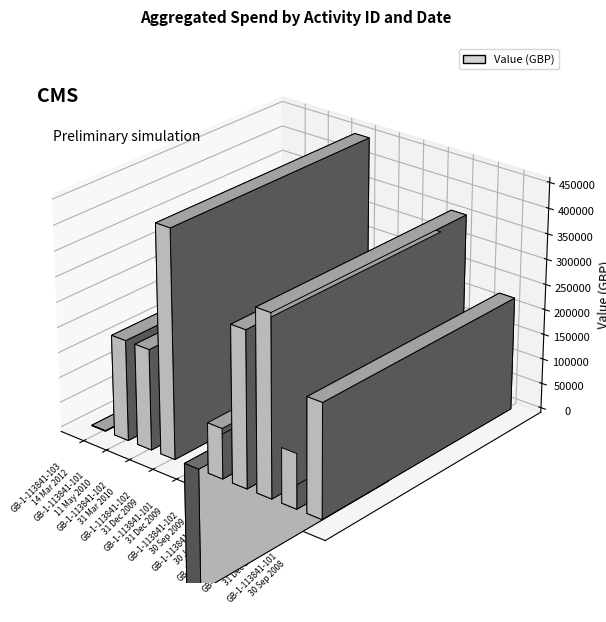

What is the greatest value displayed?

450000